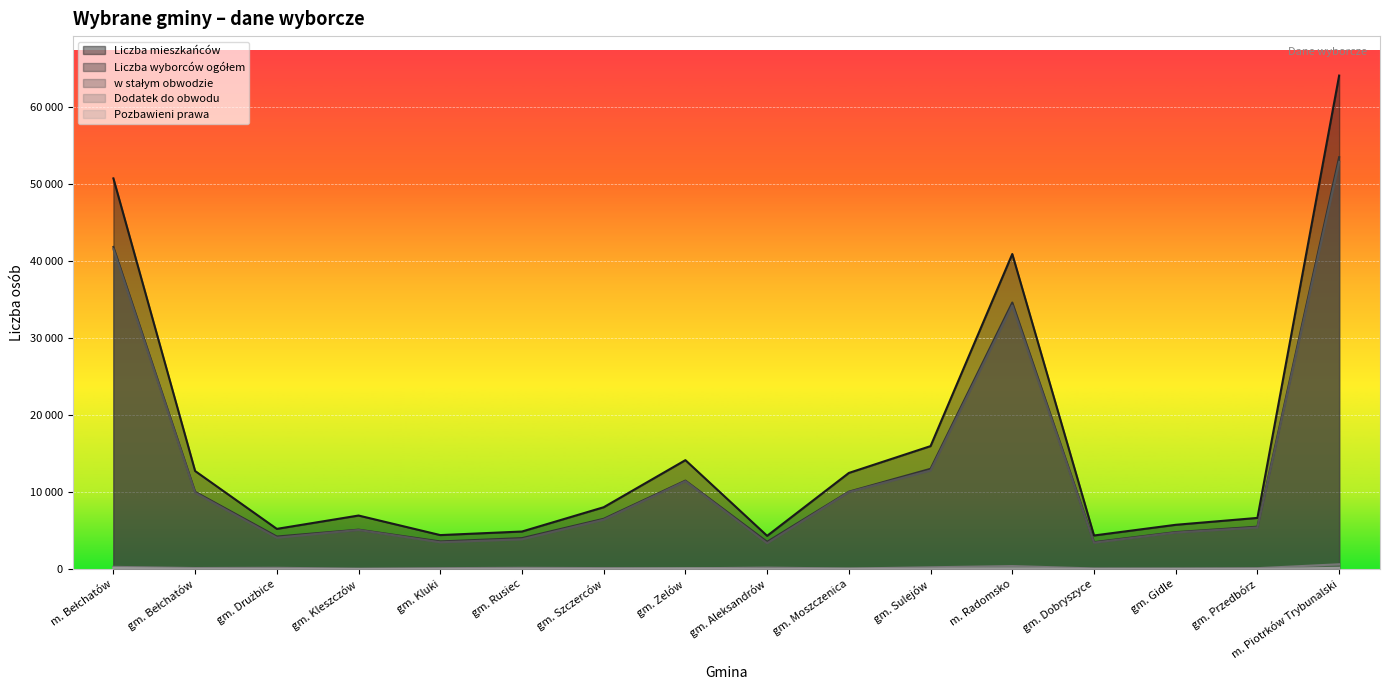

What is the label of the 12th point from the left?

m. Radomsko